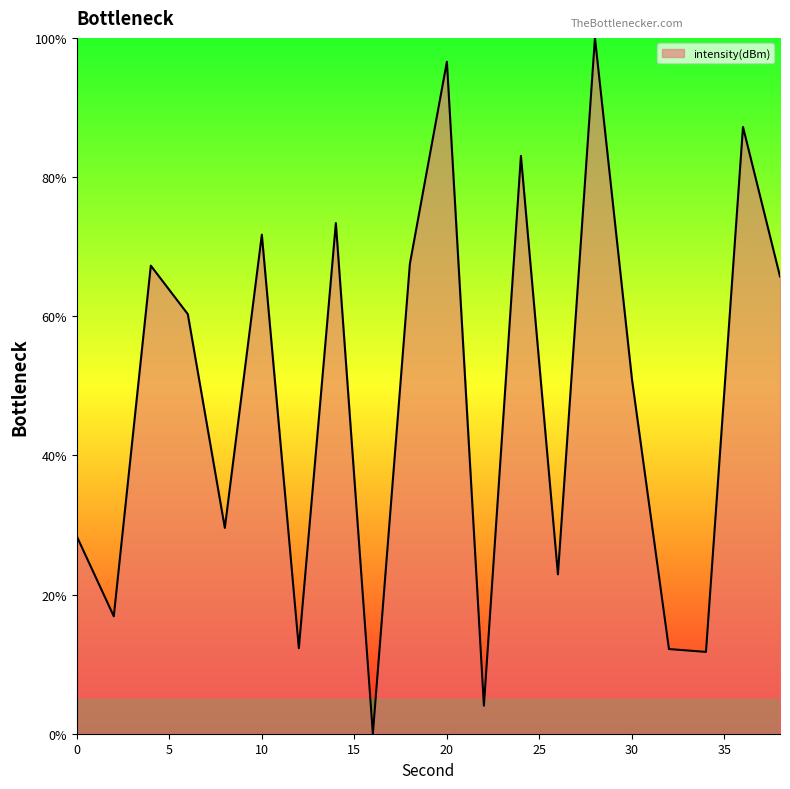

What is the difference between the maximum and minimum values?

100.0